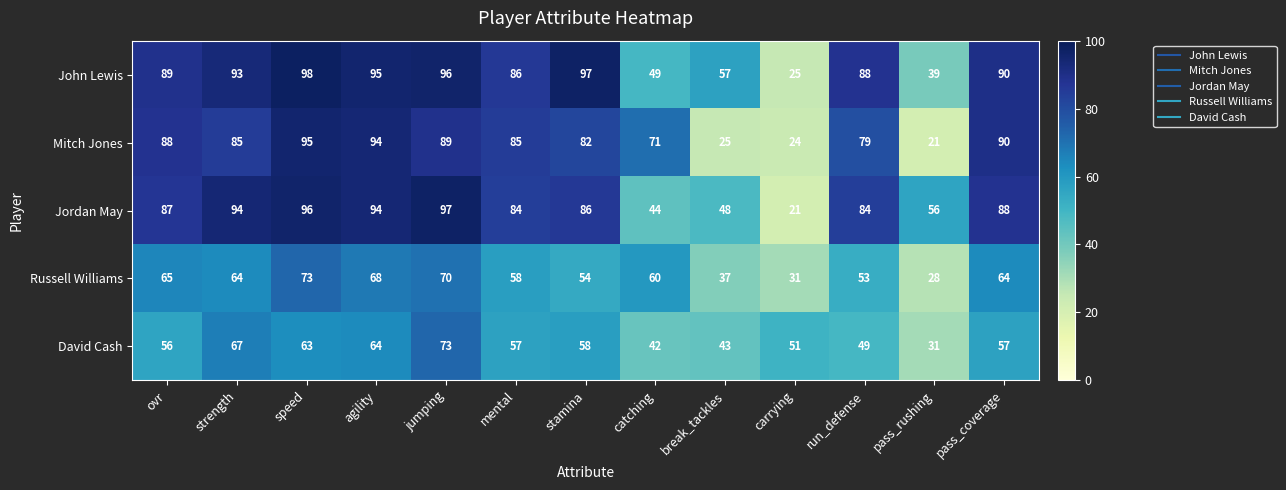

What is the spread (max minus min) of values at speed?

35